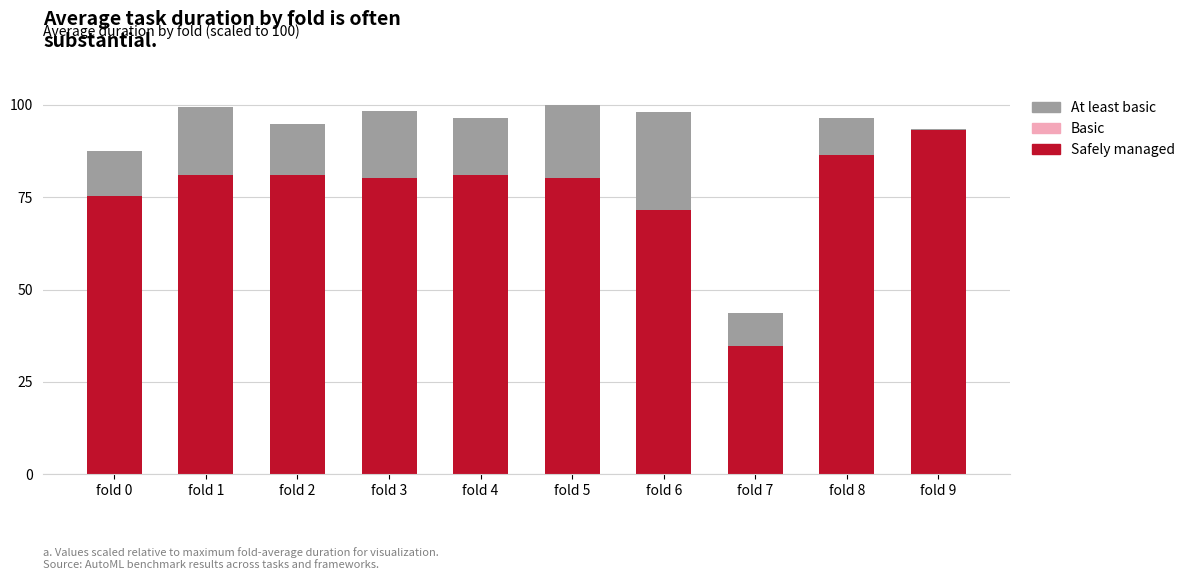

Which category has the highest value across all series?

fold 5